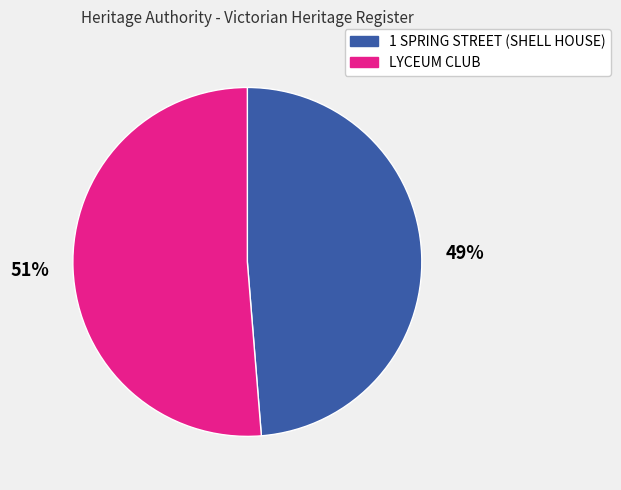

What percentage is the 1 SPRING STREET (SHELL HOUSE) slice, to the nearest percent?

49%